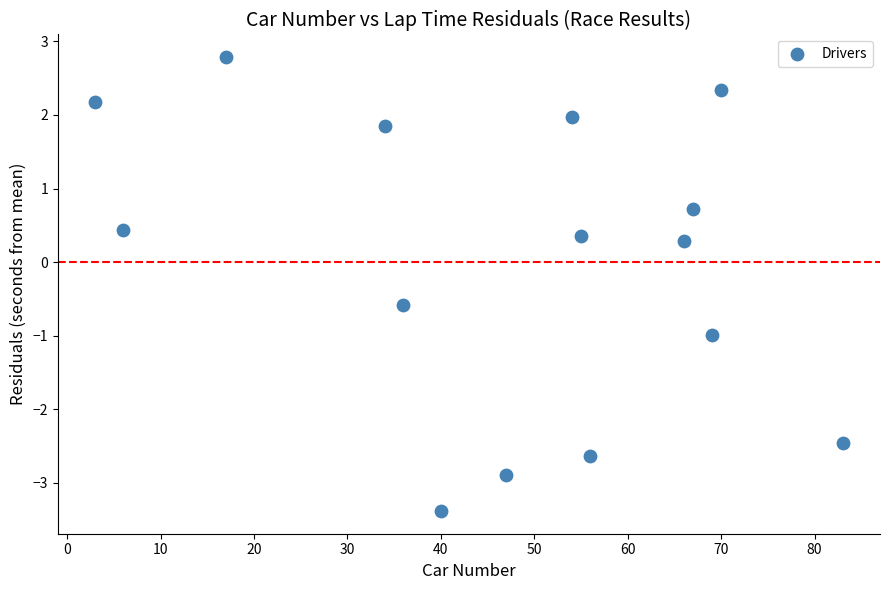

What is the range of X values (max minus min)?

80.0